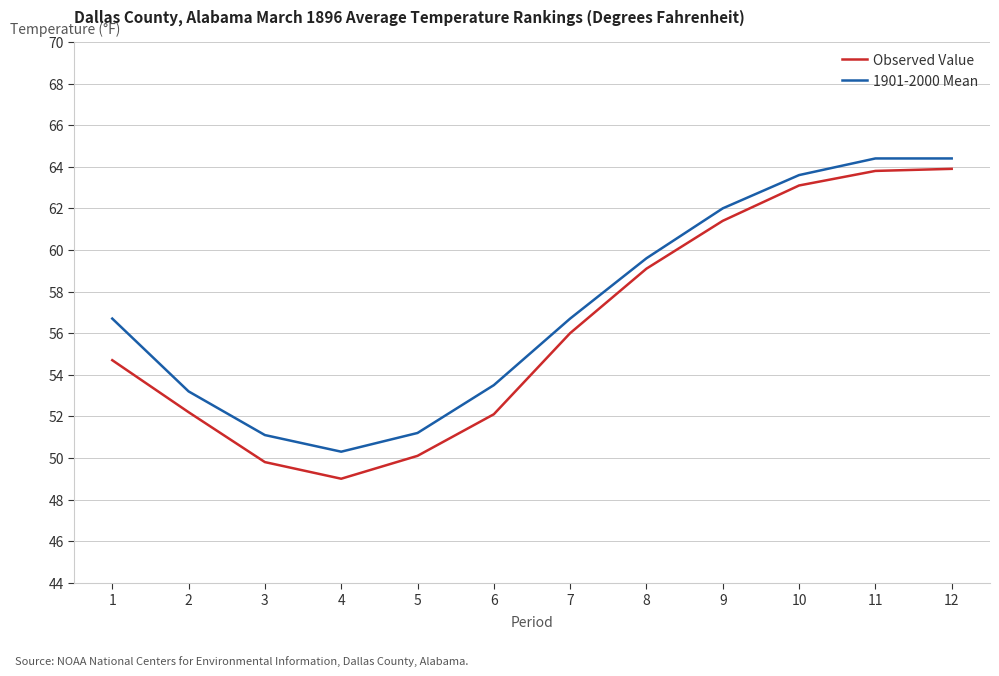

Which series has the widest spread of values?

Observed Value